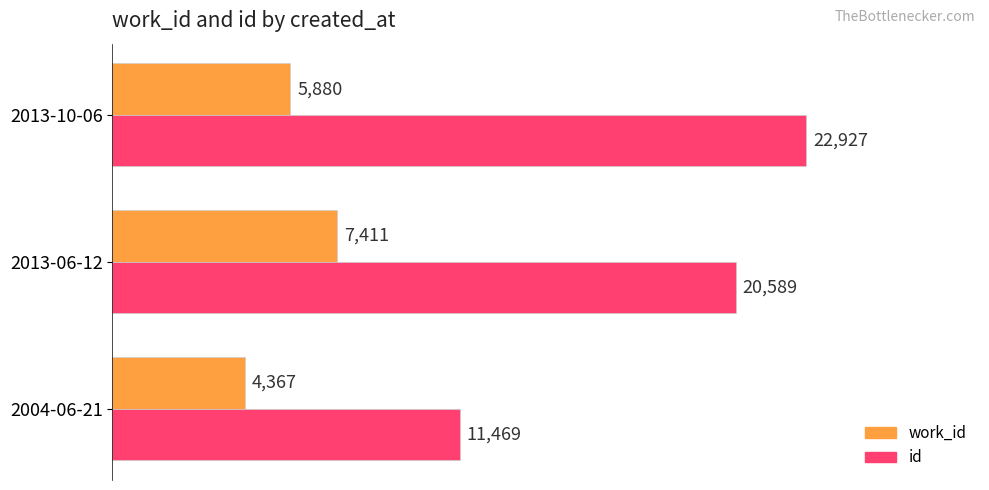

Read the id value at 2004-06-21.

11469